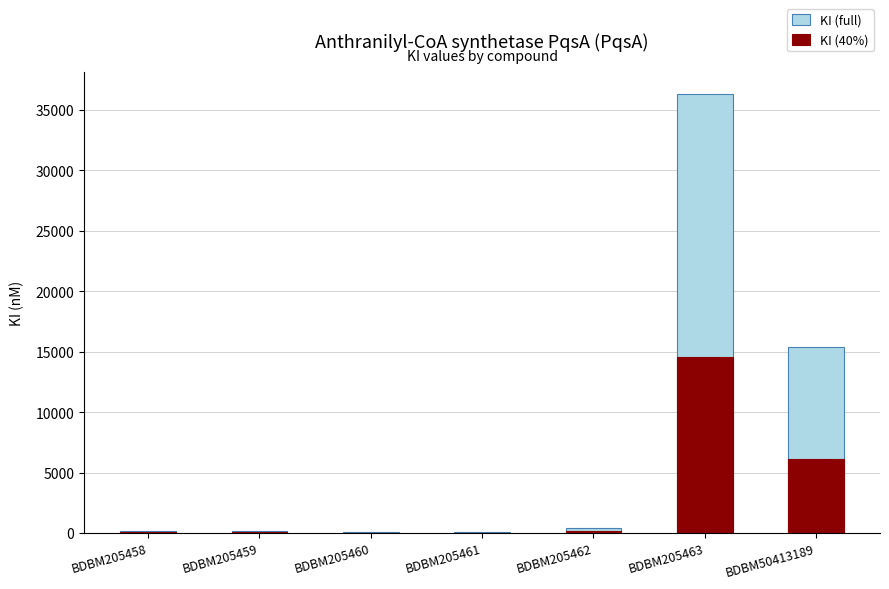

Is it true that KI (full) equals 170.0 at BDBM205459?

True